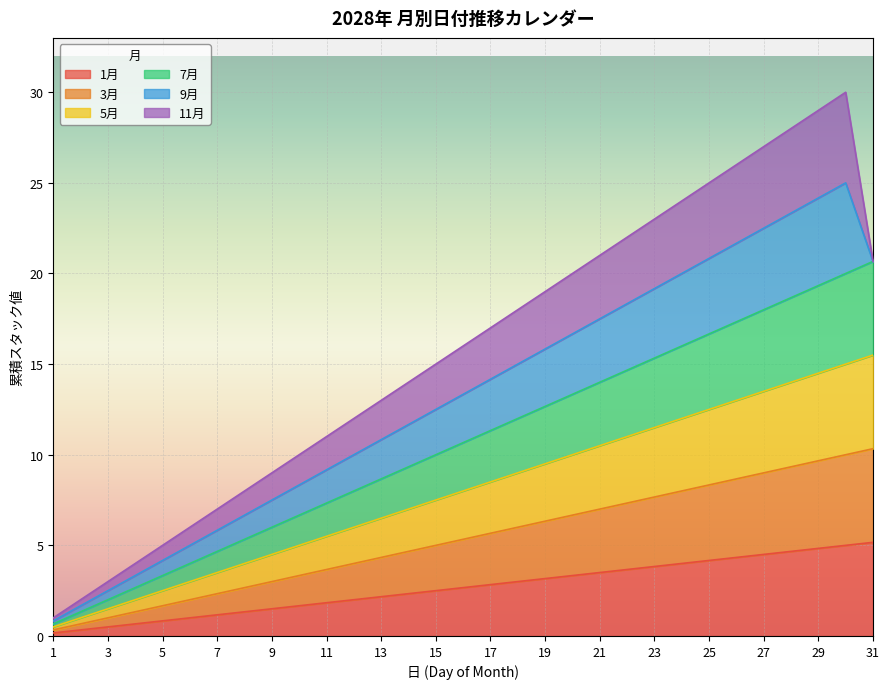

Which series has the largest range (max minus min)?

5月